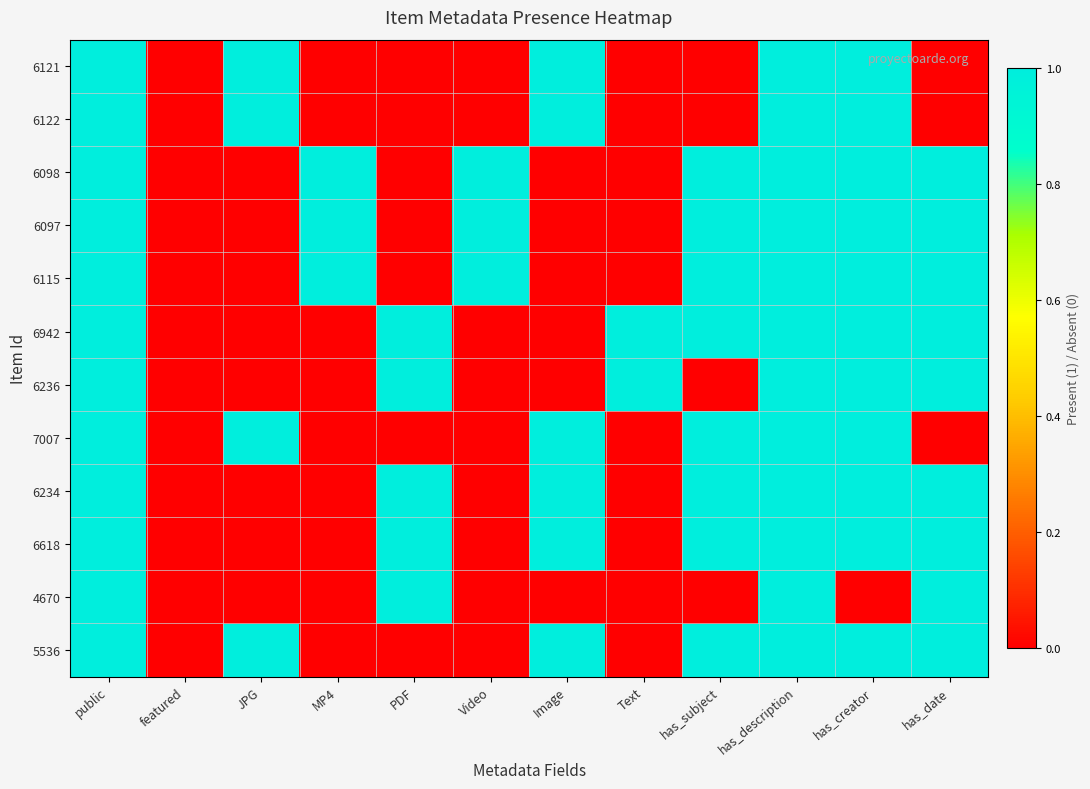

Which has a higher value, featured or Text?

featured